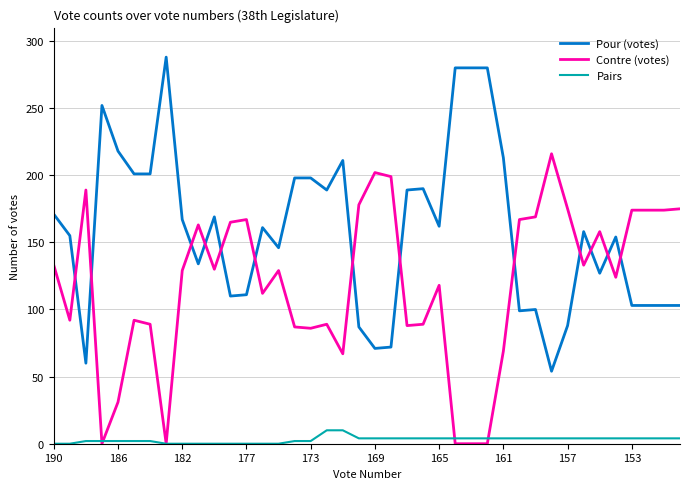

Which series has the largest range (max minus min)?

Pour (votes)